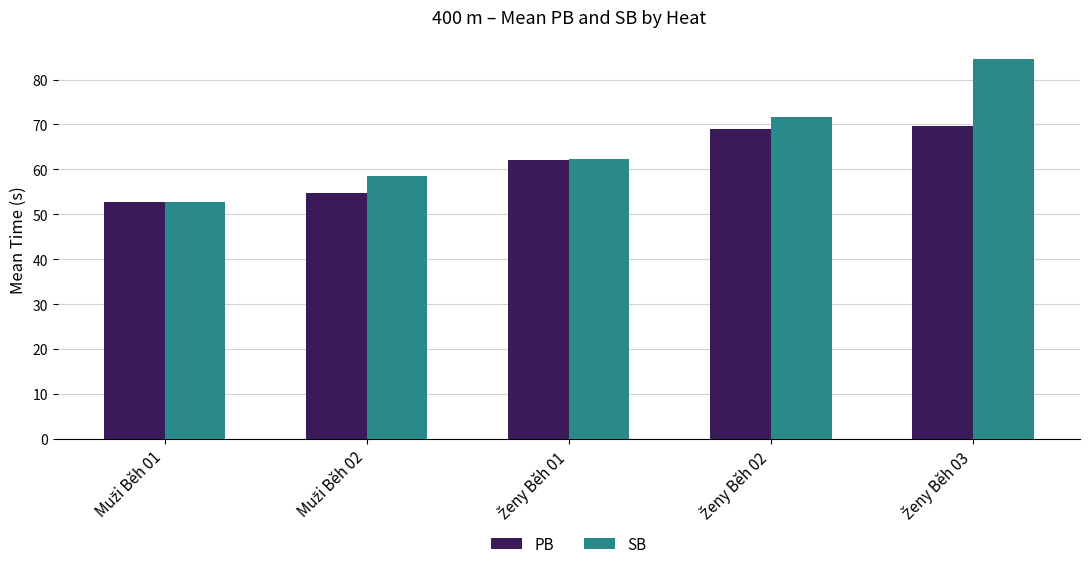

What is the average value of the SB series?

66.0